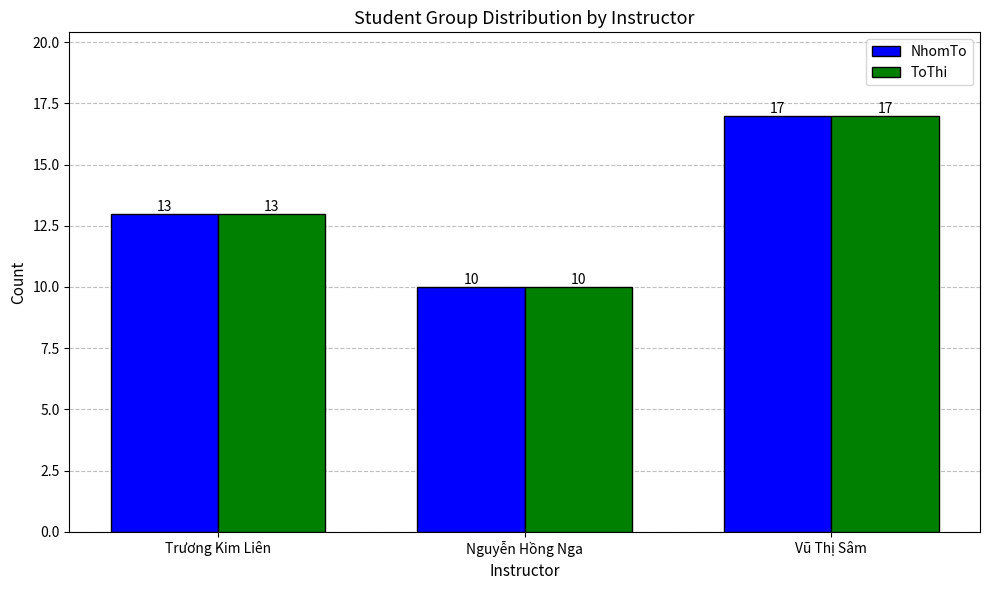

Reading left to right, transcribe all the data shown in this chart.

NhomTo: Trương Kim Liên=13	Nguyễn Hồng Nga=10	Vũ Thị Sâm=17
ToThi: Trương Kim Liên=13	Nguyễn Hồng Nga=10	Vũ Thị Sâm=17